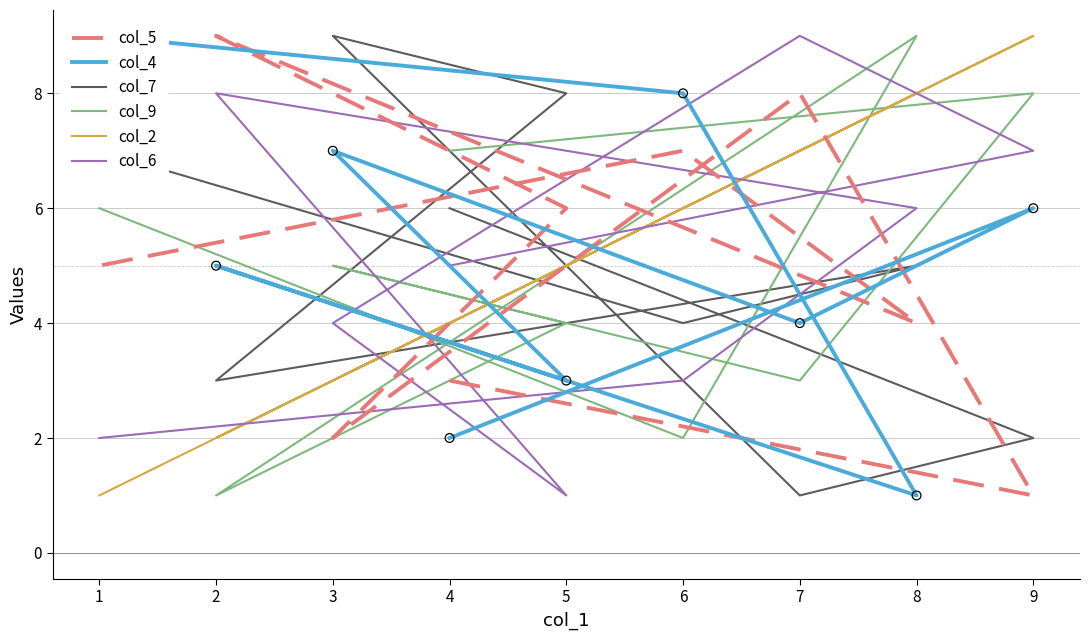

Which series has the widest spread of Y values?

col_5